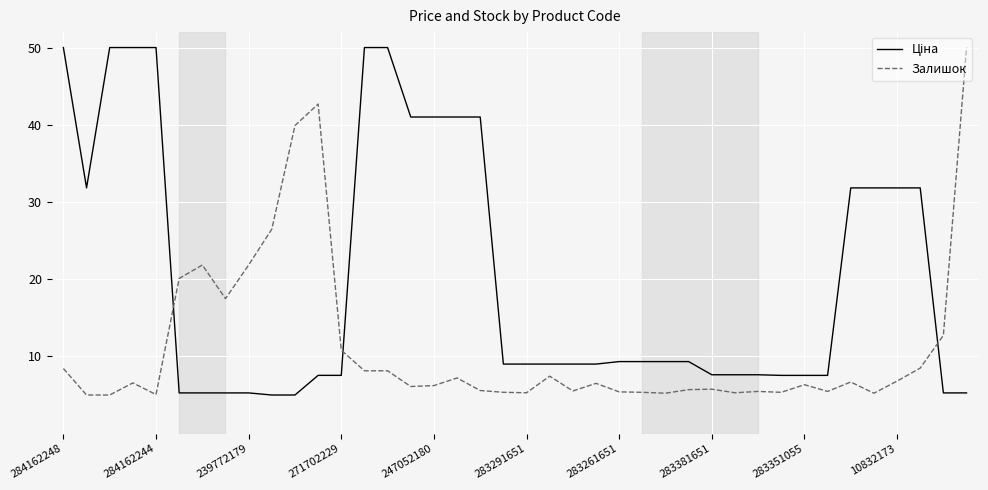

What is the difference between the maximum and minimum values in the Залишок series?

45.0